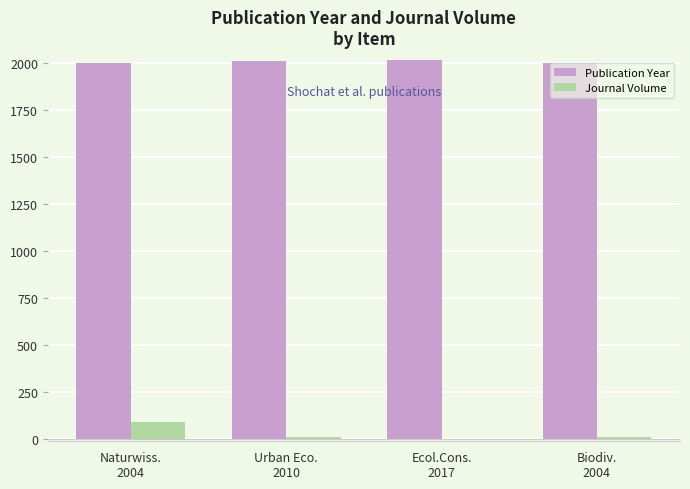

What is the total value across all series at Ecol.Cons.
2017?

2017